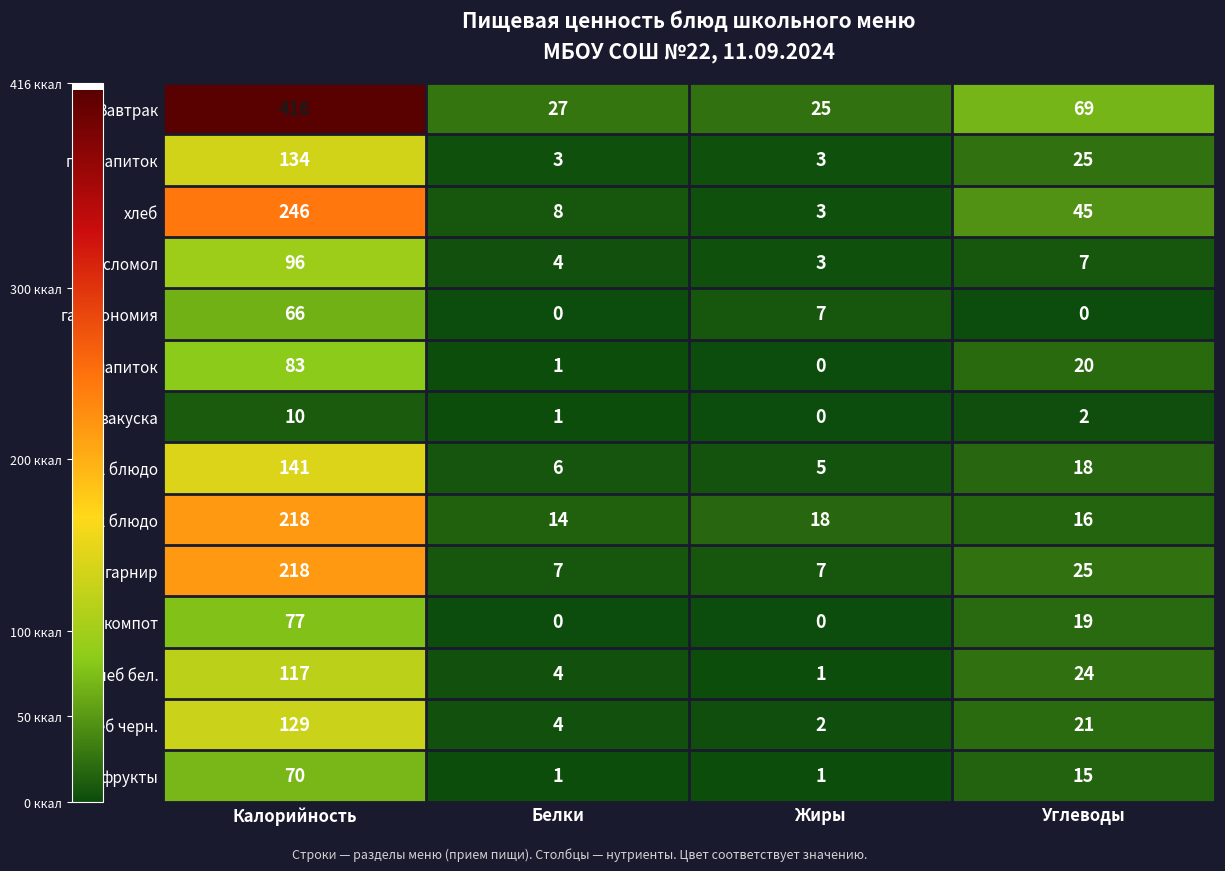

What is the maximum value for 1 блюдо?

141